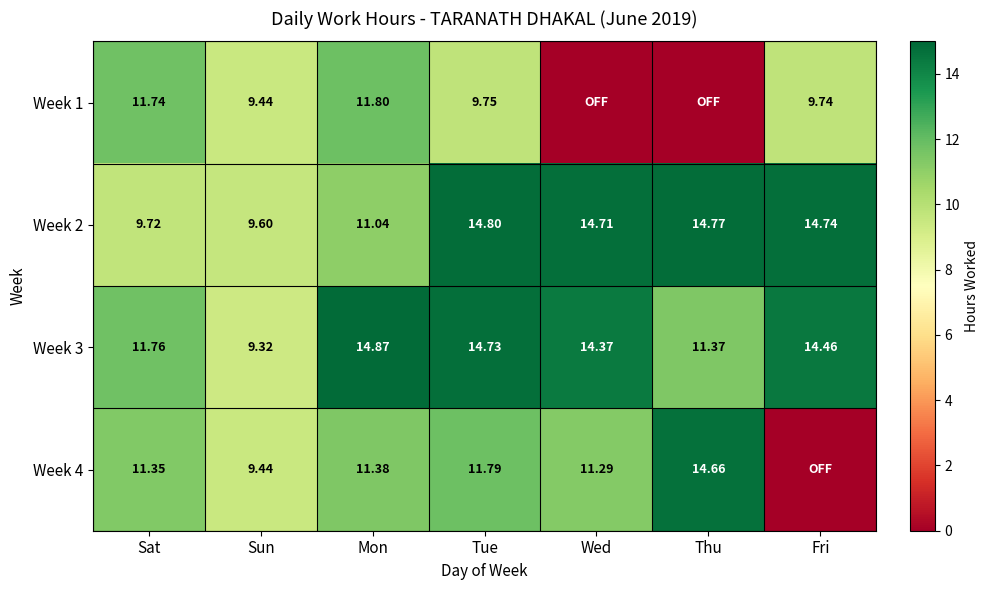

What is the sum of all Week 3 values?

90.9